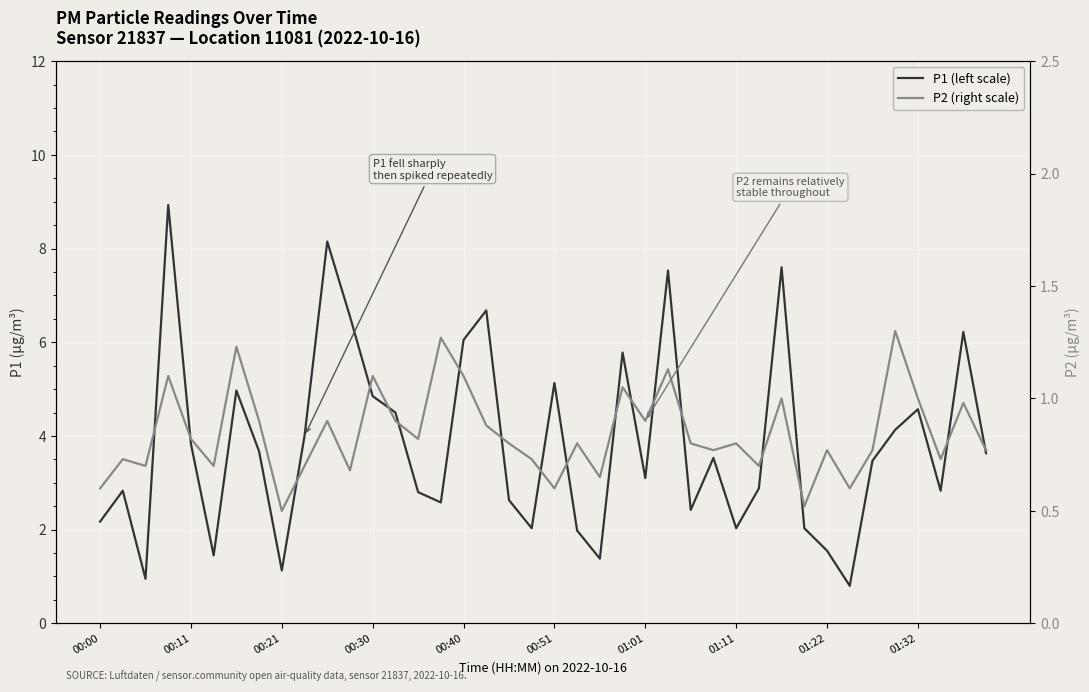

Is the value of P1 (left scale) at 18 greater than the value of P2 (right scale) at 14?

Yes